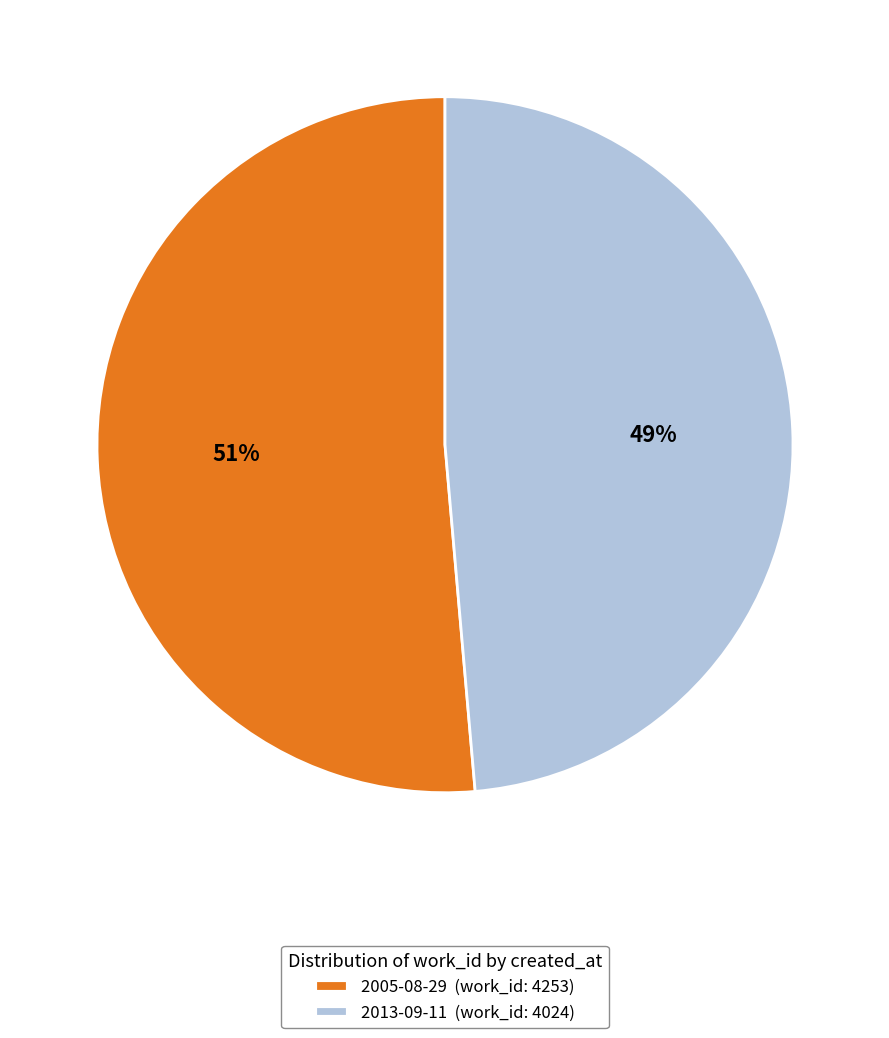

To the nearest percent, what portion does 2005-08-29 represent?

51%